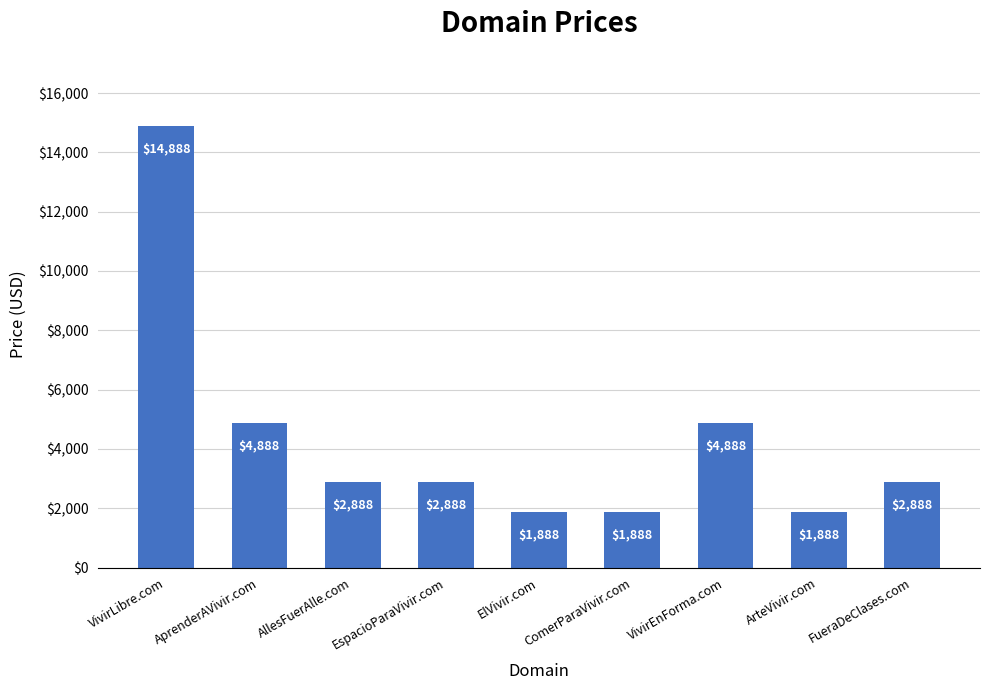

Read the value at ComerParaVivir.com, to the nearest 50.

1900